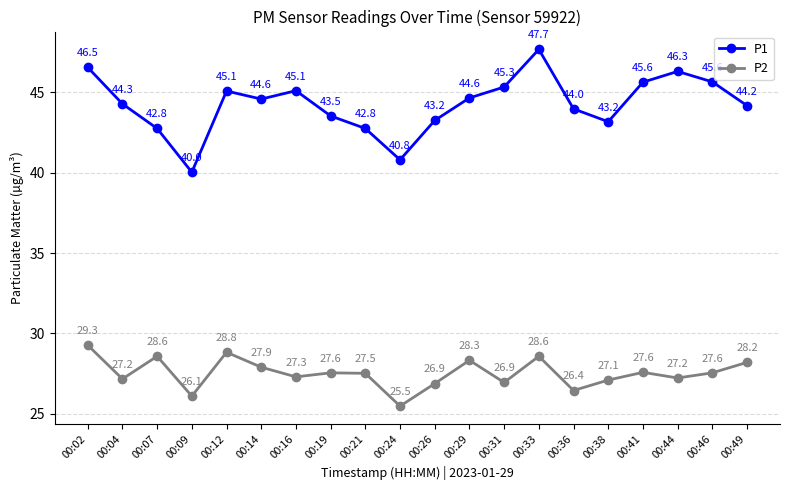

What is the approximate value of P1 at 00:36?

44.0